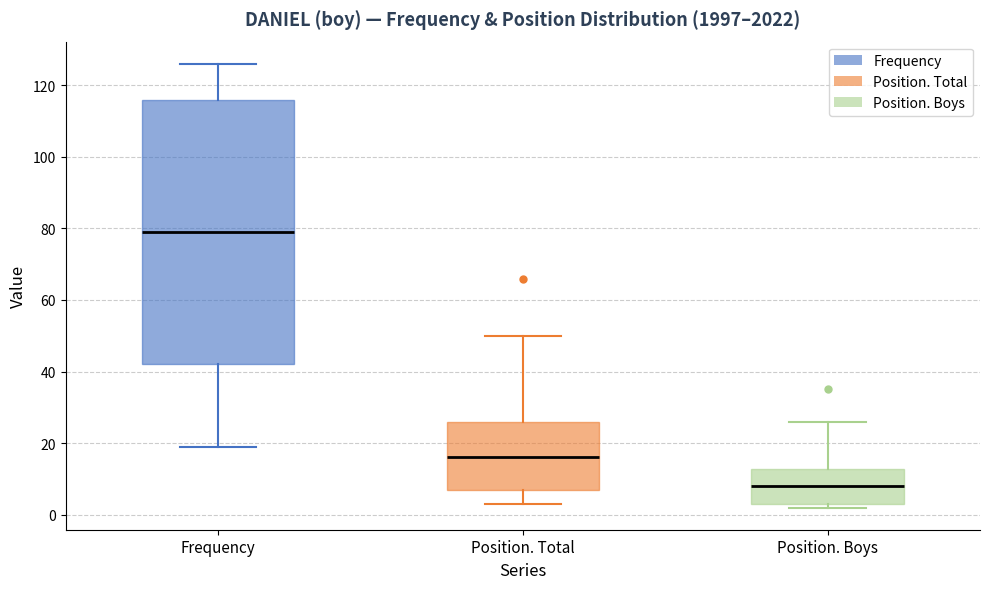

Reading left to right, read every box against the y-axis: the position of its median line, the range the box covers, and the ends of its whiskers. The values are not printed on the chart, so give them approximately, as read against the axis.

Frequency: median 80, box 42 to 116, whiskers 20 to 126
Position. Total: median 16, box 8 to 26, whiskers 4 to 50
Position. Boys: median 8, box 4 to 12, whiskers 2 to 26